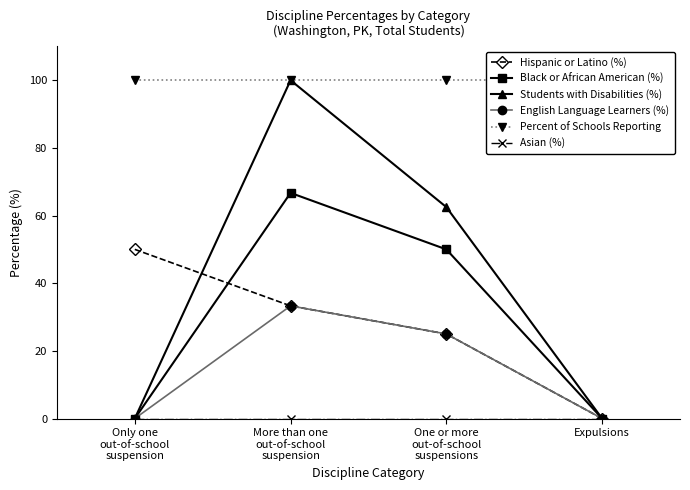

Does the chart display data point markers on the line(s)?

Yes